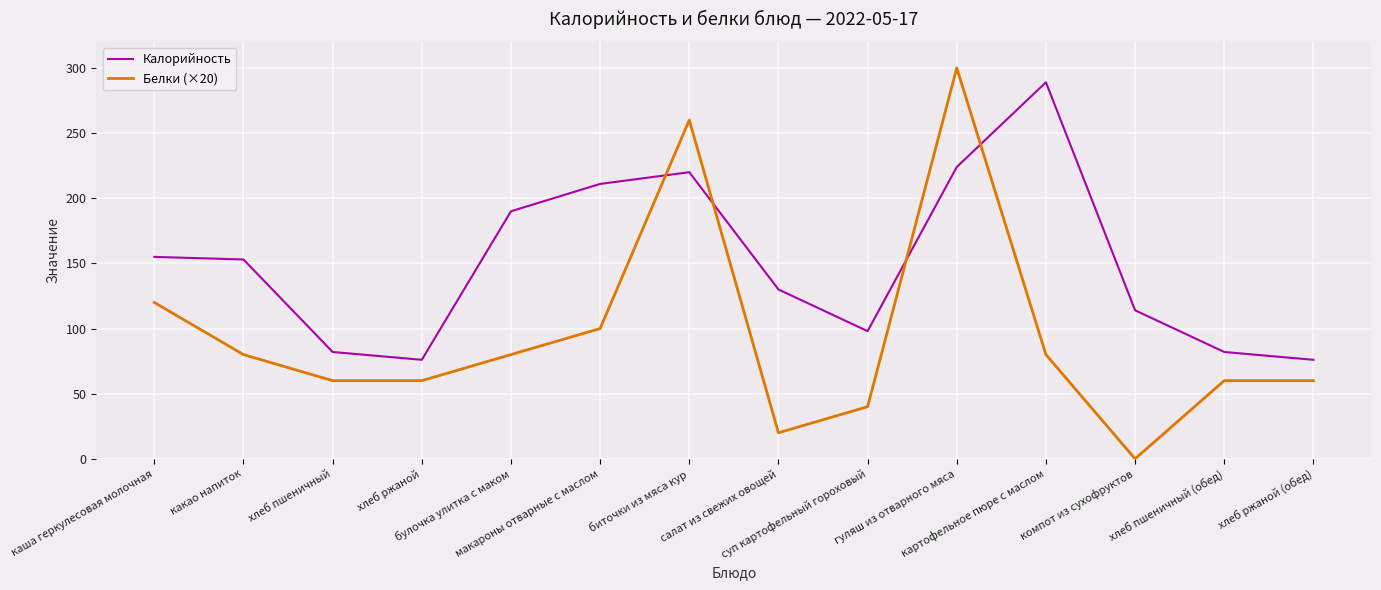

Does the chart have visible grid lines?

Yes